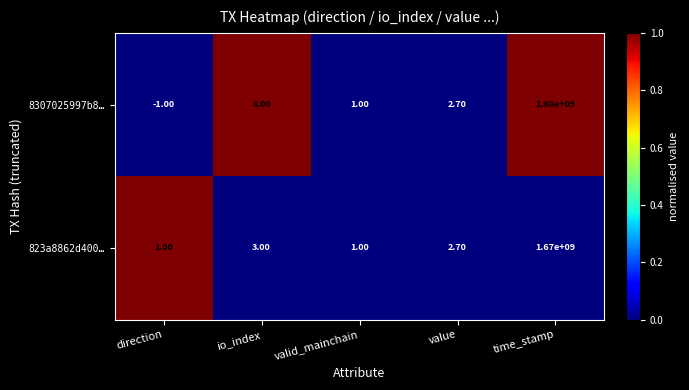

At which category is the sum across all series the highest?

time_stamp